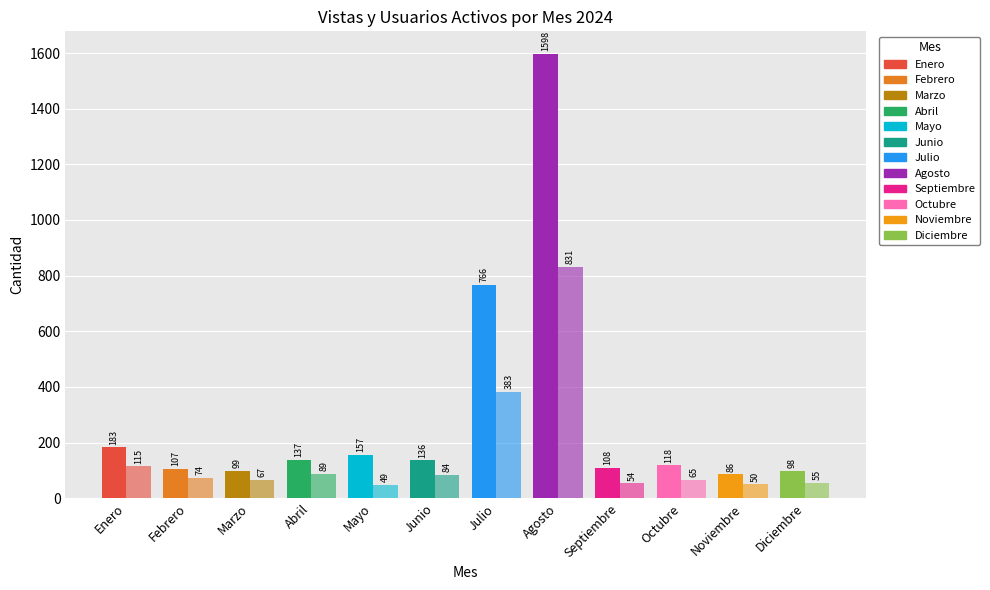

How many categories are shown in the chart?

12